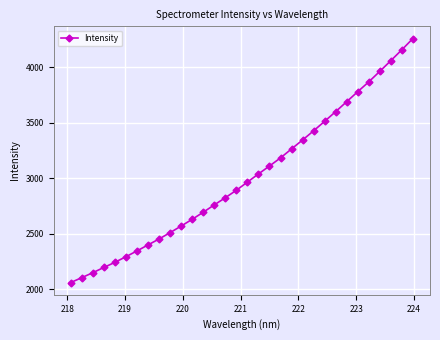

What is the difference between the maximum and minimum values?

2200.8